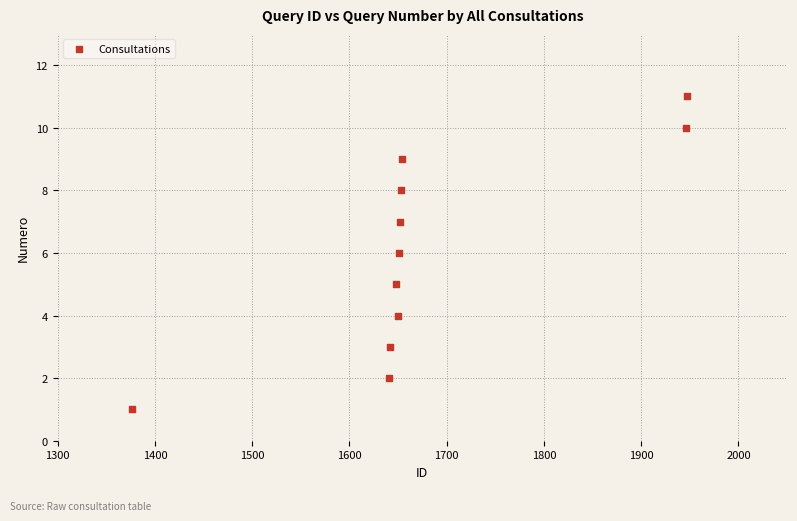

What is the average X value?

1678